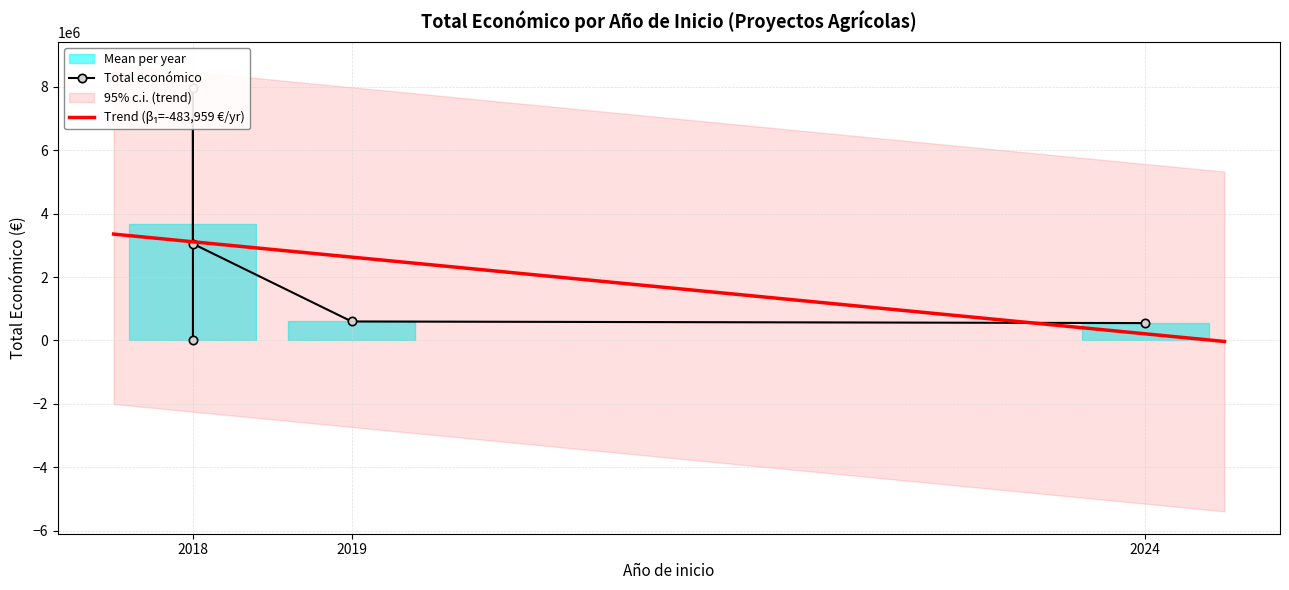

What is the label of the 5th point from the right?

2018